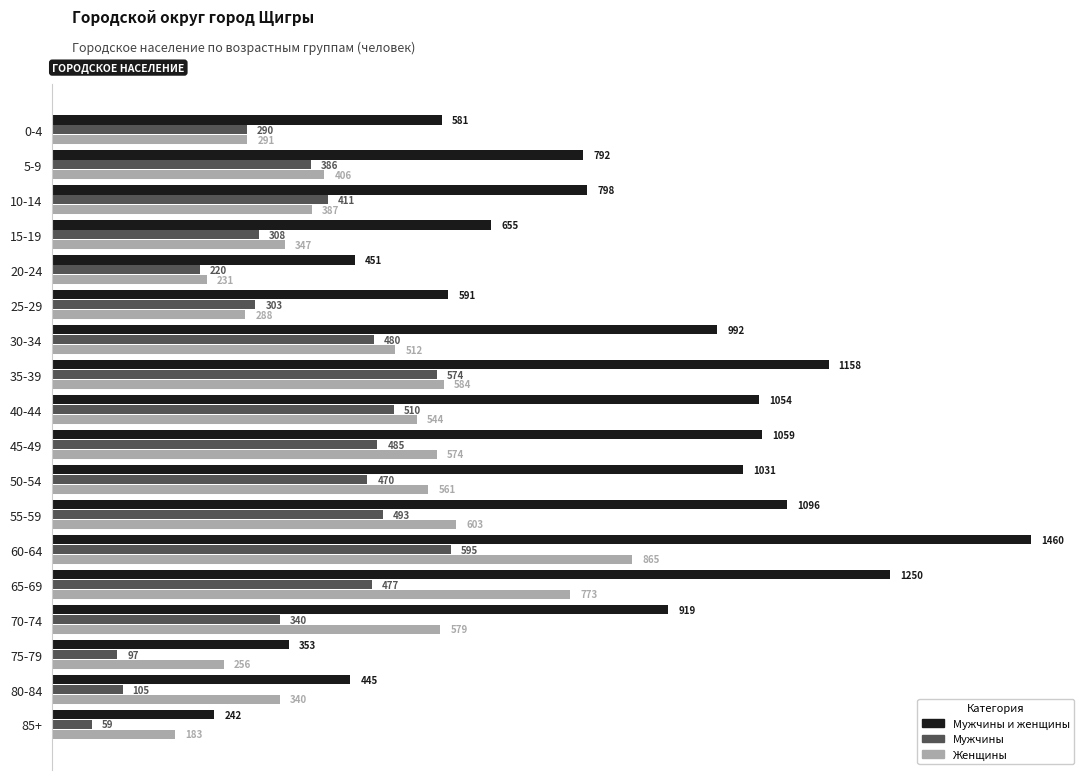

At which label does Мужчины и женщины reach its minimum?

85+